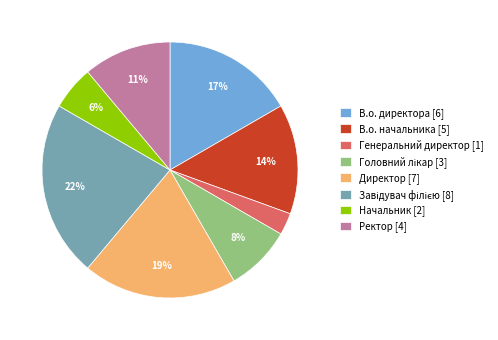

What is the ratio of the value at Начальник to the value at Ректор?

0.5